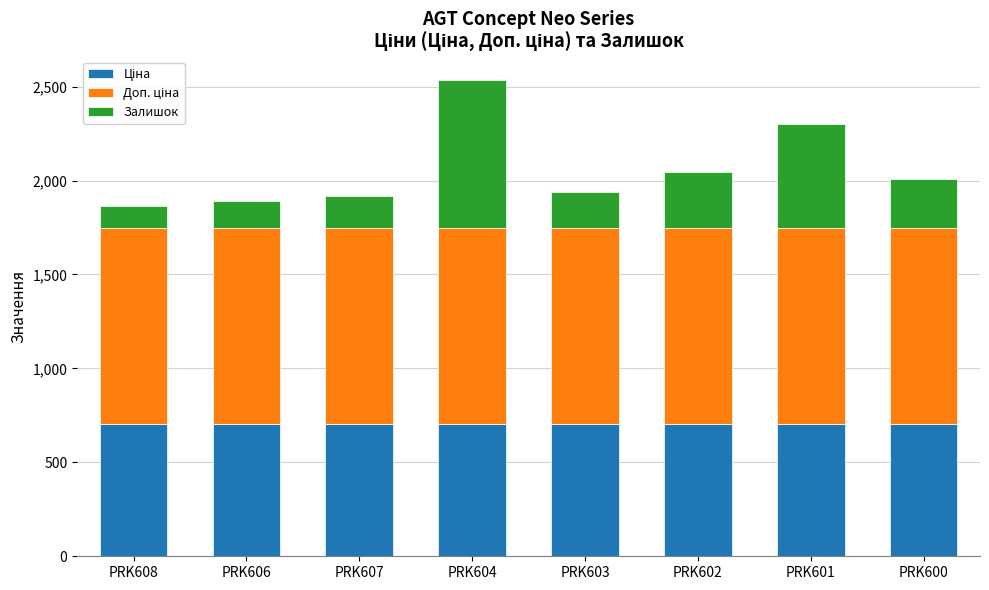

At which category is the sum across all series the highest?

PRK604